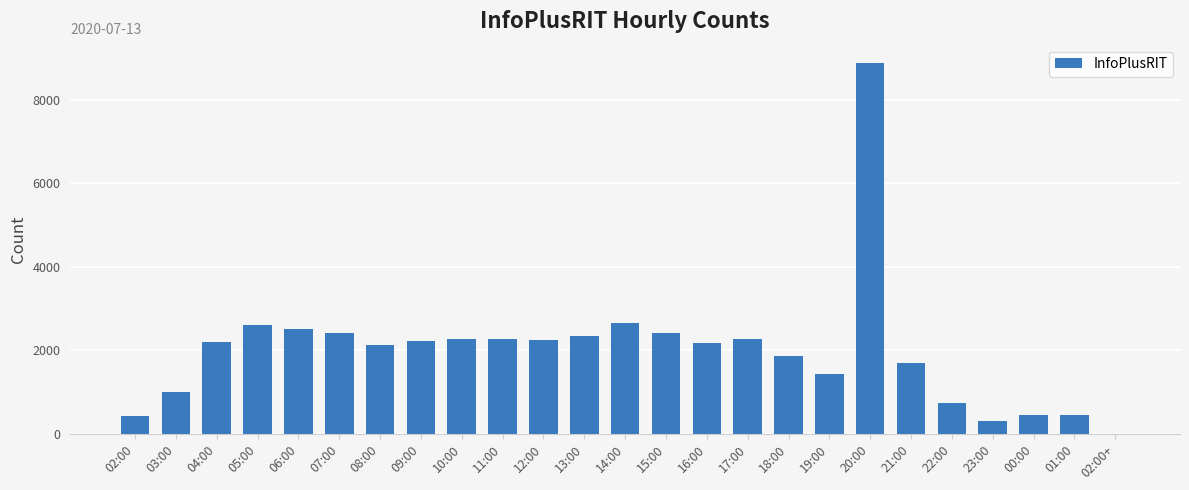

What is the maximum value shown in the chart?

8871